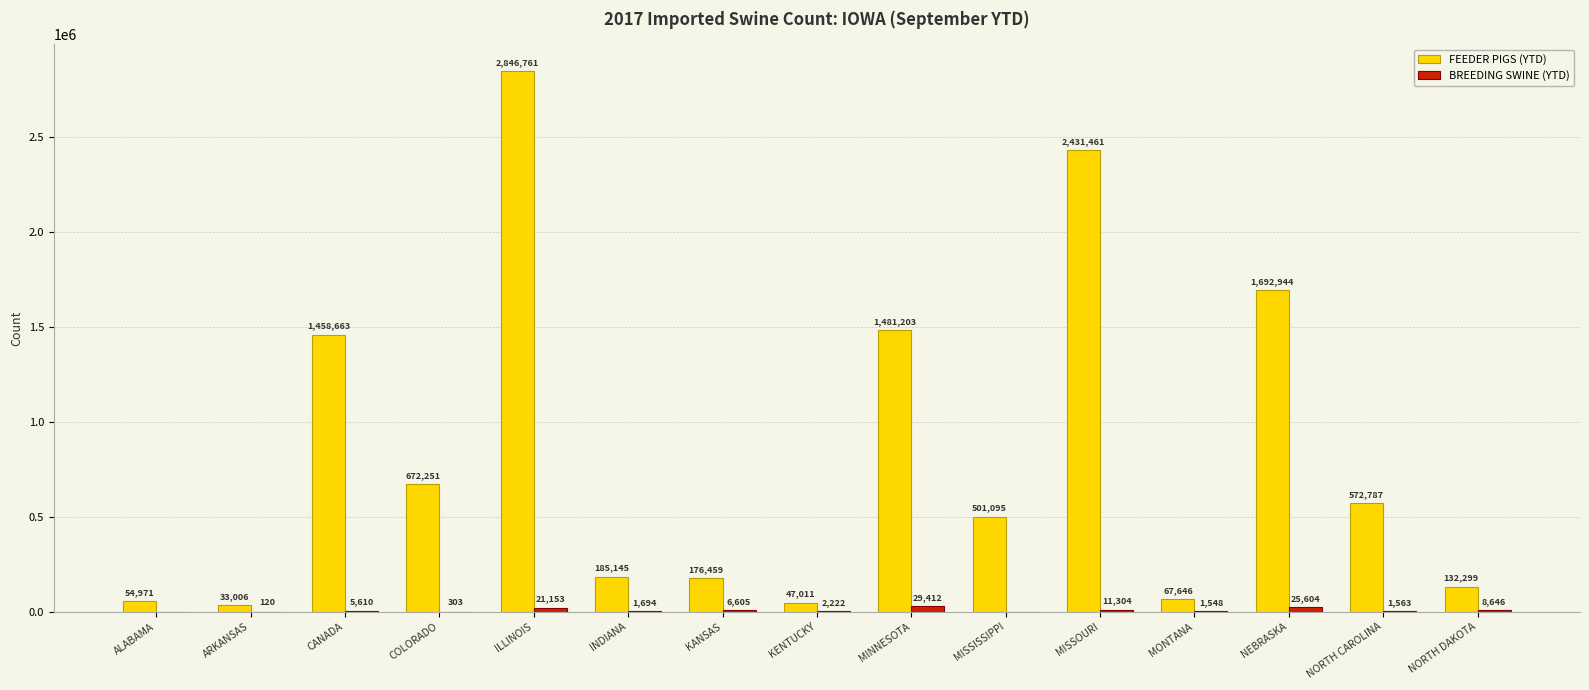

What is the total value across all series at INDIANA?

186839